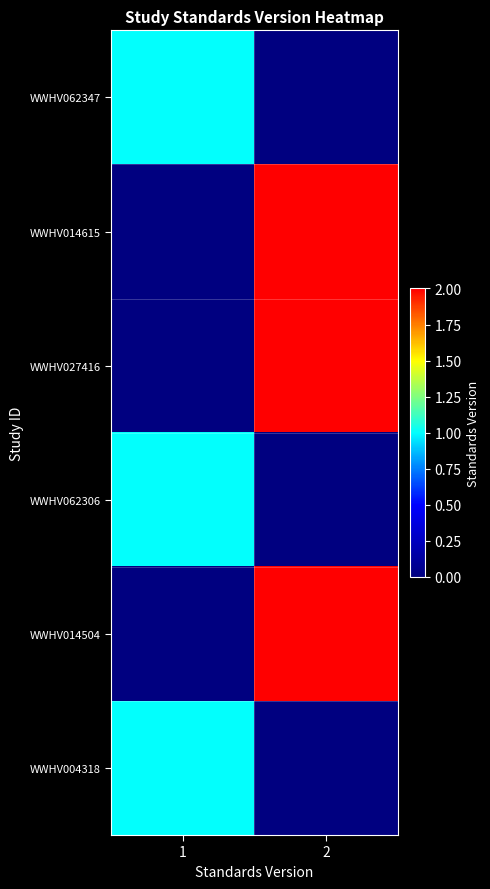

Between 2 and 1, which is larger?

1